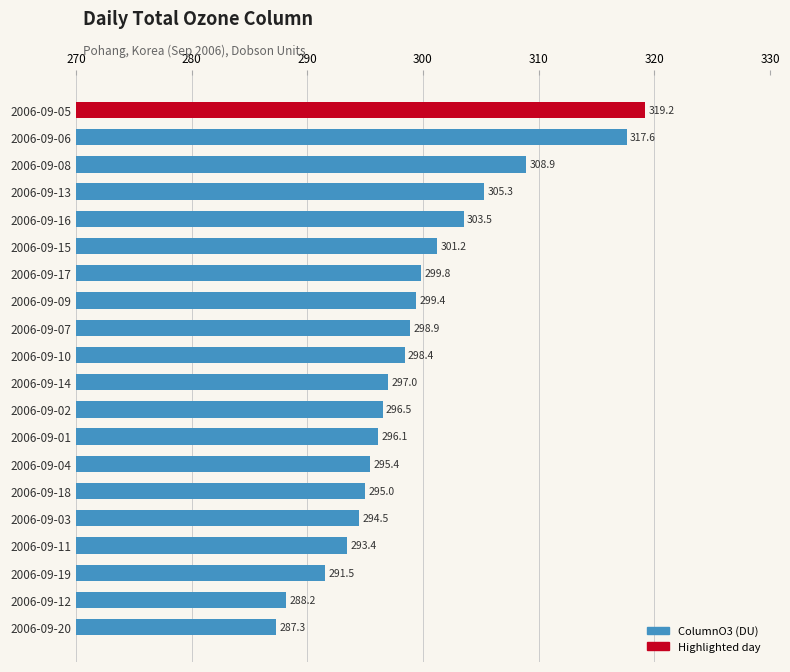

The chart shows a value of 81.9 at 2006-09-12. True or false?

False